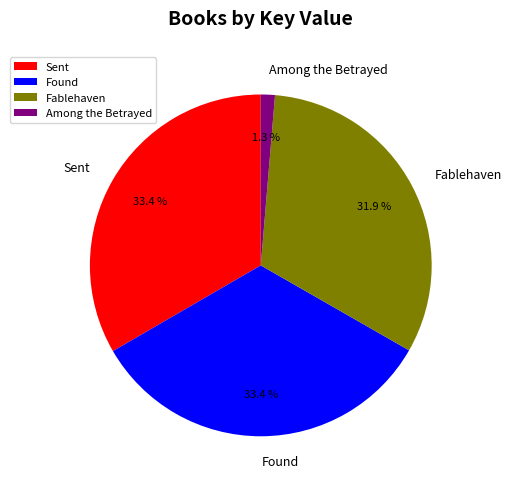

Combined, do Among the Betrayed and Sent account for over 50%?

No